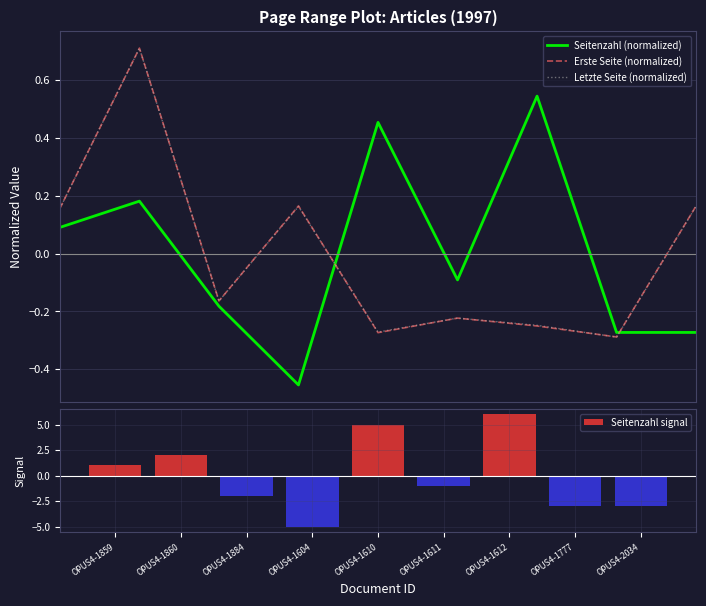

How many data points in Letzte Seite (normalized) are less than 0?

5